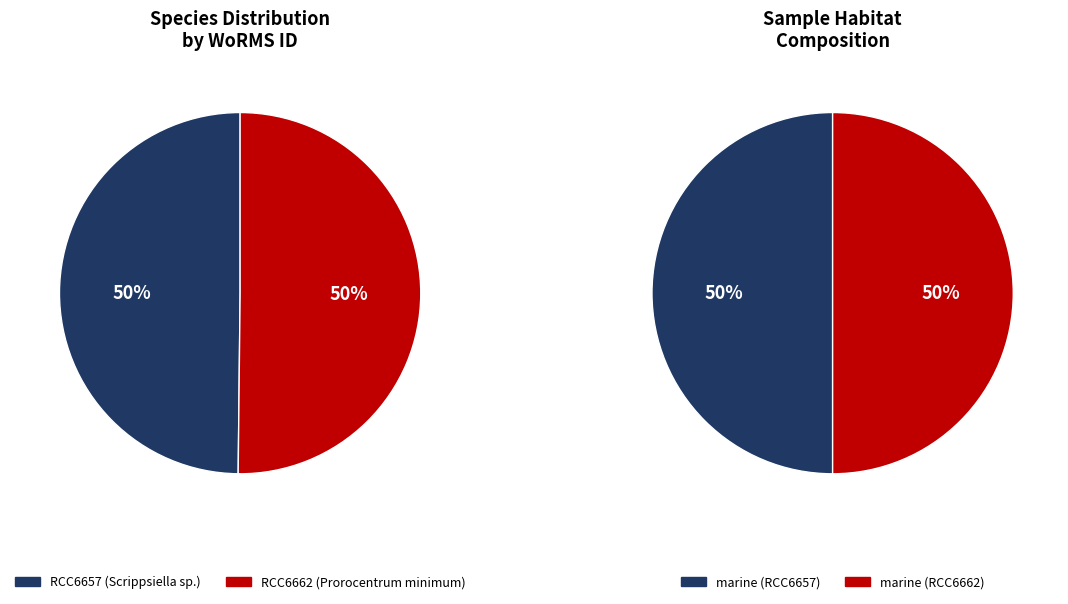

What percentage is NOT represented by RCC6657 (Scrippsiella sp.)?

50.2%